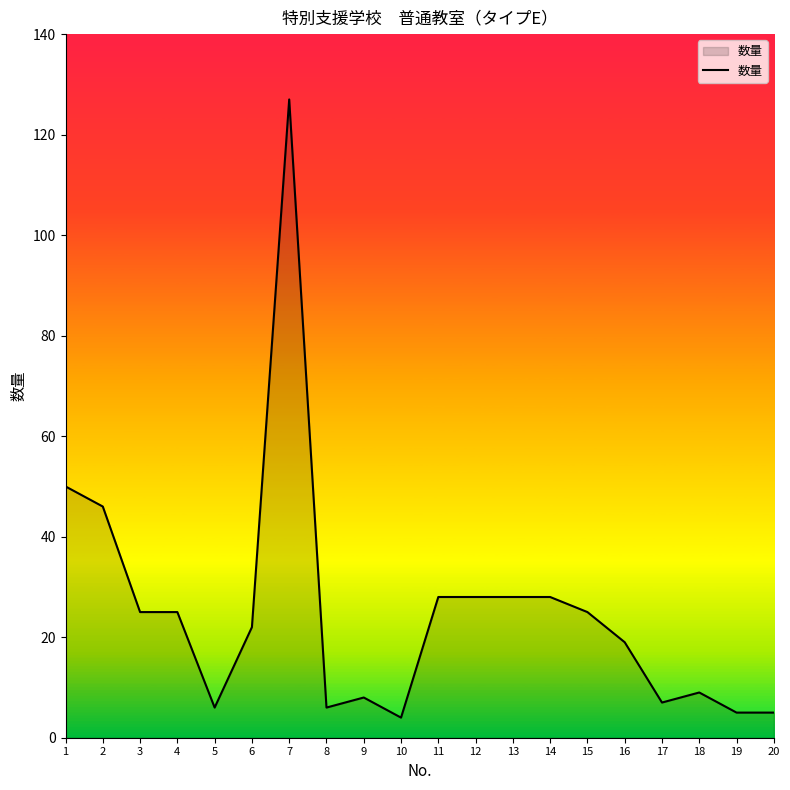

What is the change in value from 3 to 10?

-21